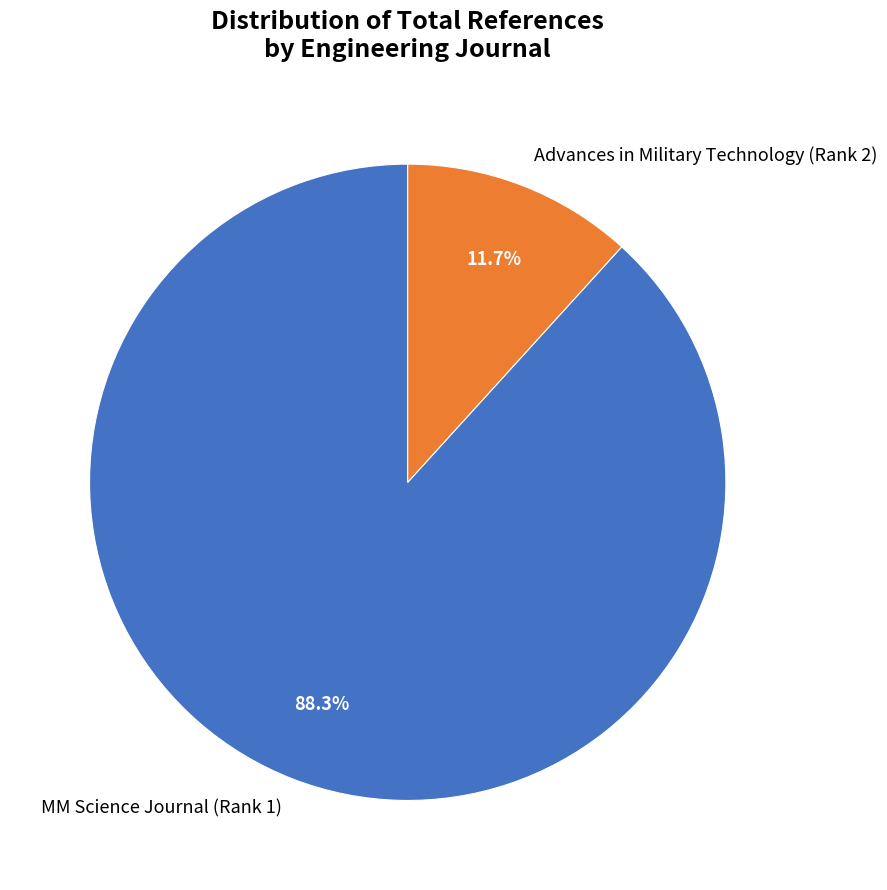

The Advances in Military Technology (Rank 2) slice represents 4% of the pie. True or false?

False